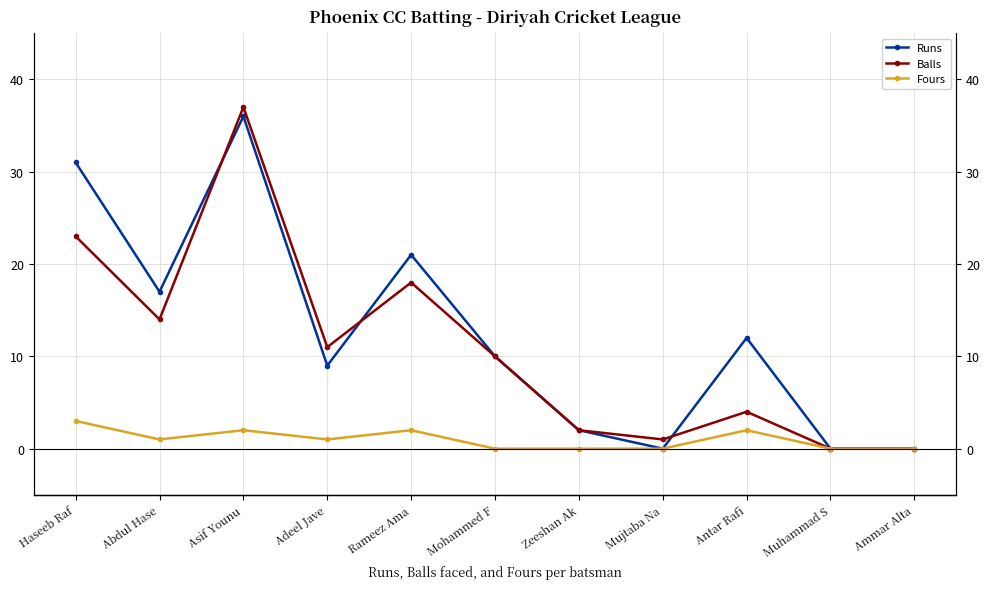

What is the difference between the highest and lowest values at Rameez Ama?

19